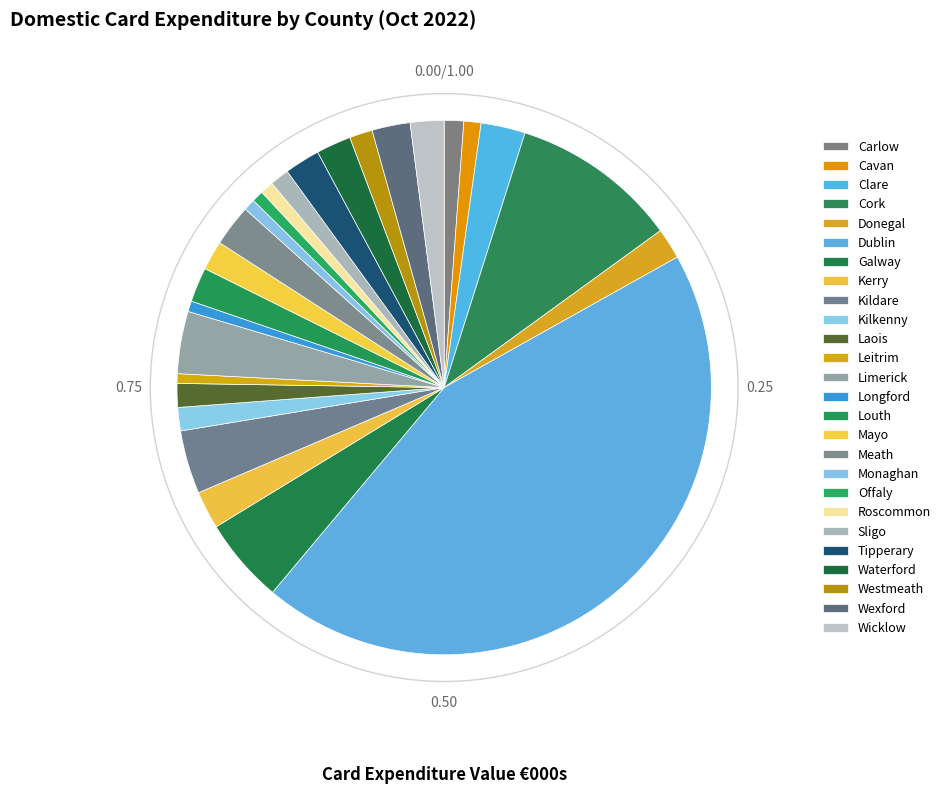

To the nearest percent, what is the difference between the largest and smallest slice percentages?

44%